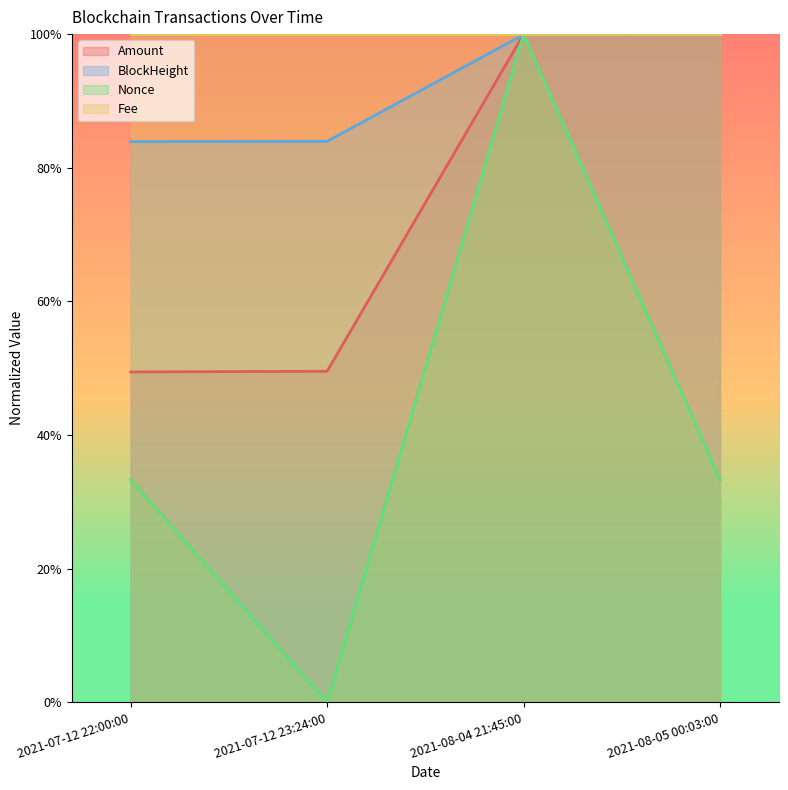

Does the chart display data point markers on the line(s)?

No